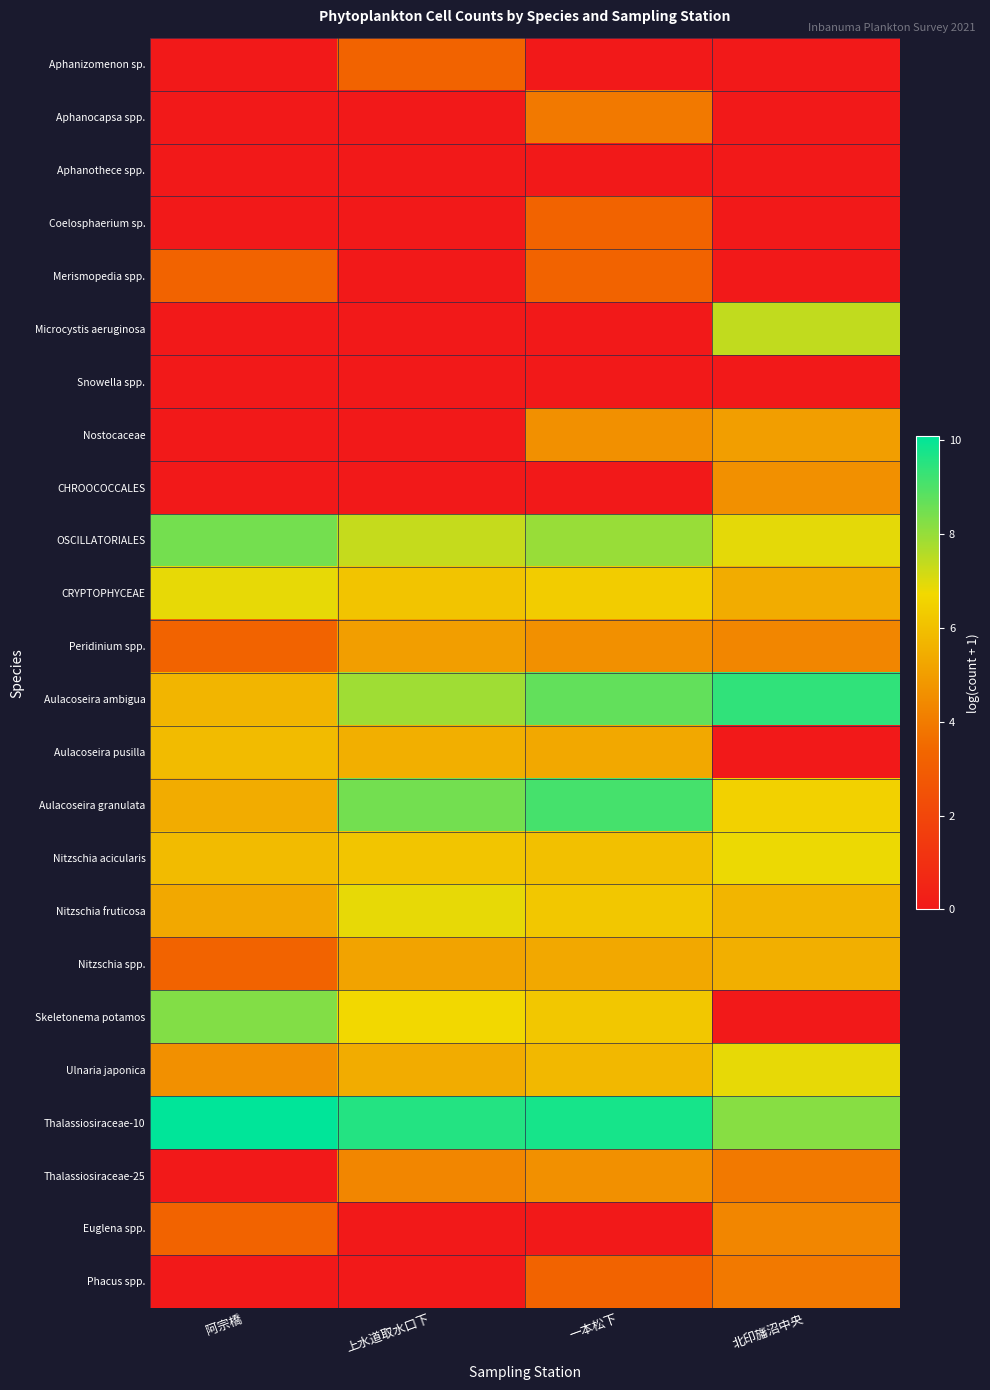

Reading left to right, extract all data points from this chart.

Aphanizomenon sp.: 阿宗橋=0.0	上水道取水口下=3.3	一本松下=0.0	北印旛沼中央=0.0
Aphanocapsa spp.: 阿宗橋=0.0	上水道取水口下=0.0	一本松下=3.9	北印旛沼中央=0.0
Aphanothece spp.: 阿宗橋=0.0	上水道取水口下=0.0	一本松下=0.0	北印旛沼中央=0.0
Coelosphaerium sp.: 阿宗橋=0.0	上水道取水口下=0.0	一本松下=3.3	北印旛沼中央=0.0
Merismopedia spp.: 阿宗橋=3.3	上水道取水口下=0.0	一本松下=3.3	北印旛沼中央=0.0
Microcystis aeruginosa: 阿宗橋=0.0	上水道取水口下=0.0	一本松下=0.0	北印旛沼中央=7.4
Snowella spp.: 阿宗橋=0.0	上水道取水口下=0.0	一本松下=0.0	北印旛沼中央=0.0
Nostocaceae: 阿宗橋=0.0	上水道取水口下=0.0	一本松下=4.6	北印旛沼中央=5.0
CHROOCOCCALES: 阿宗橋=0.0	上水道取水口下=0.0	一本松下=0.0	北印旛沼中央=4.6
OSCILLATORIALES: 阿宗橋=8.5	上水道取水口下=7.3	一本松下=8.0	北印旛沼中央=6.9
CRYPTOPHYCEAE: 阿宗橋=6.9	上水道取水口下=6.1	一本松下=6.4	北印旛沼中央=5.4
Peridinium spp.: 阿宗橋=3.3	上水道取水口下=5.0	一本松下=4.6	北印旛沼中央=4.3
Aulacoseira ambigua: 阿宗橋=5.7	上水道取水口下=7.9	一本松下=8.7	北印旛沼中央=9.4
Aulacoseira pusilla: 阿宗橋=5.9	上水道取水口下=5.5	一本松下=5.3	北印旛沼中央=0.0
Aulacoseira granulata: 阿宗橋=5.4	上水道取水口下=8.5	一本松下=9.1	北印旛沼中央=6.5
Nitzschia acicularis: 阿宗橋=5.9	上水道取水口下=6.2	一本松下=6.0	北印旛沼中央=6.8
Nitzschia fruticosa: 阿宗橋=5.3	上水道取水口下=6.9	一本松下=6.2	北印旛沼中央=5.7
Nitzschia spp.: 阿宗橋=3.3	上水道取水口下=5.2	一本松下=5.3	北印旛沼中央=5.5
Skeletonema potamos: 阿宗橋=8.3	上水道取水口下=6.7	一本松下=6.2	北印旛沼中央=0.0
Ulnaria japonica: 阿宗橋=4.6	上水道取水口下=5.4	一本松下=5.8	北印旛沼中央=6.9
Thalassiosiraceae-10: 阿宗橋=10.1	上水道取水口下=9.6	一本松下=9.8	北印旛沼中央=8.2
Thalassiosiraceae-25: 阿宗橋=0.0	上水道取水口下=4.3	一本松下=4.6	北印旛沼中央=3.9
Euglena spp.: 阿宗橋=3.3	上水道取水口下=0.0	一本松下=0.0	北印旛沼中央=4.3
Phacus spp.: 阿宗橋=0.0	上水道取水口下=0.0	一本松下=3.3	北印旛沼中央=3.9